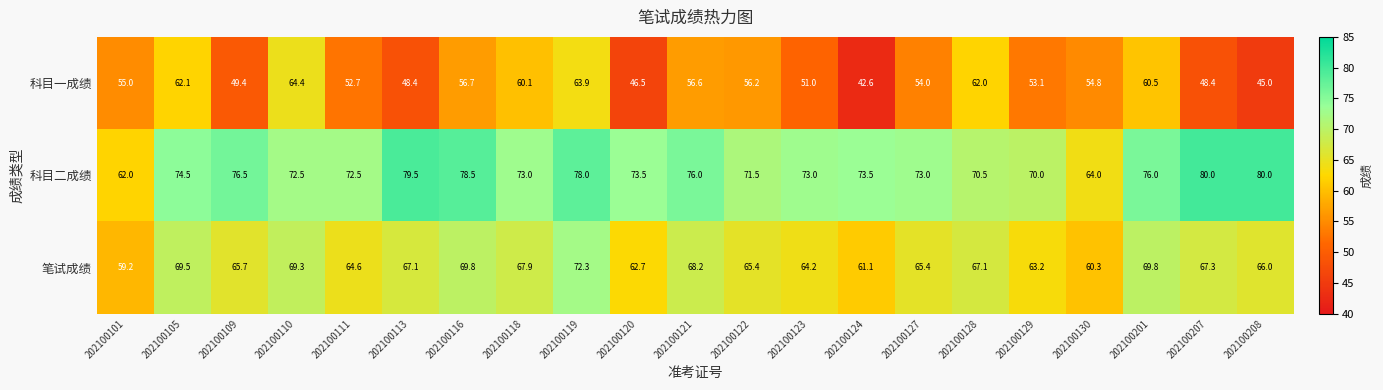

Which series has the largest total across all categories?

科目二成绩